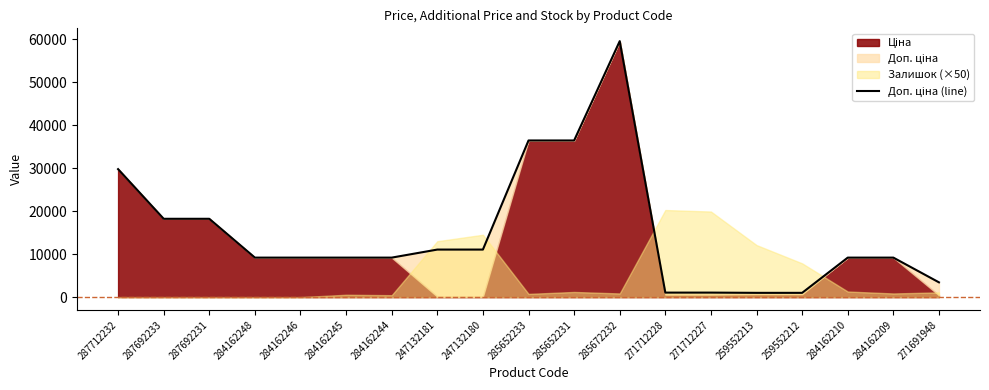

Reading left to right, what are all the values shown in this chart?

287712232=29761.5	287692233=18212.0	287692231=18212.0	284162248=9185.1	284162246=9185.1	284162245=9185.1	284162244=9185.1	247132181=11055.0	247132180=11055.0	285652233=36424.0	285652231=36424.0	285672232=59523.0	271712228=1048.0	271712227=1048.0	259552213=992.7	259552212=992.7	284162210=9185.1	284162209=9185.1	271691948=3434.6